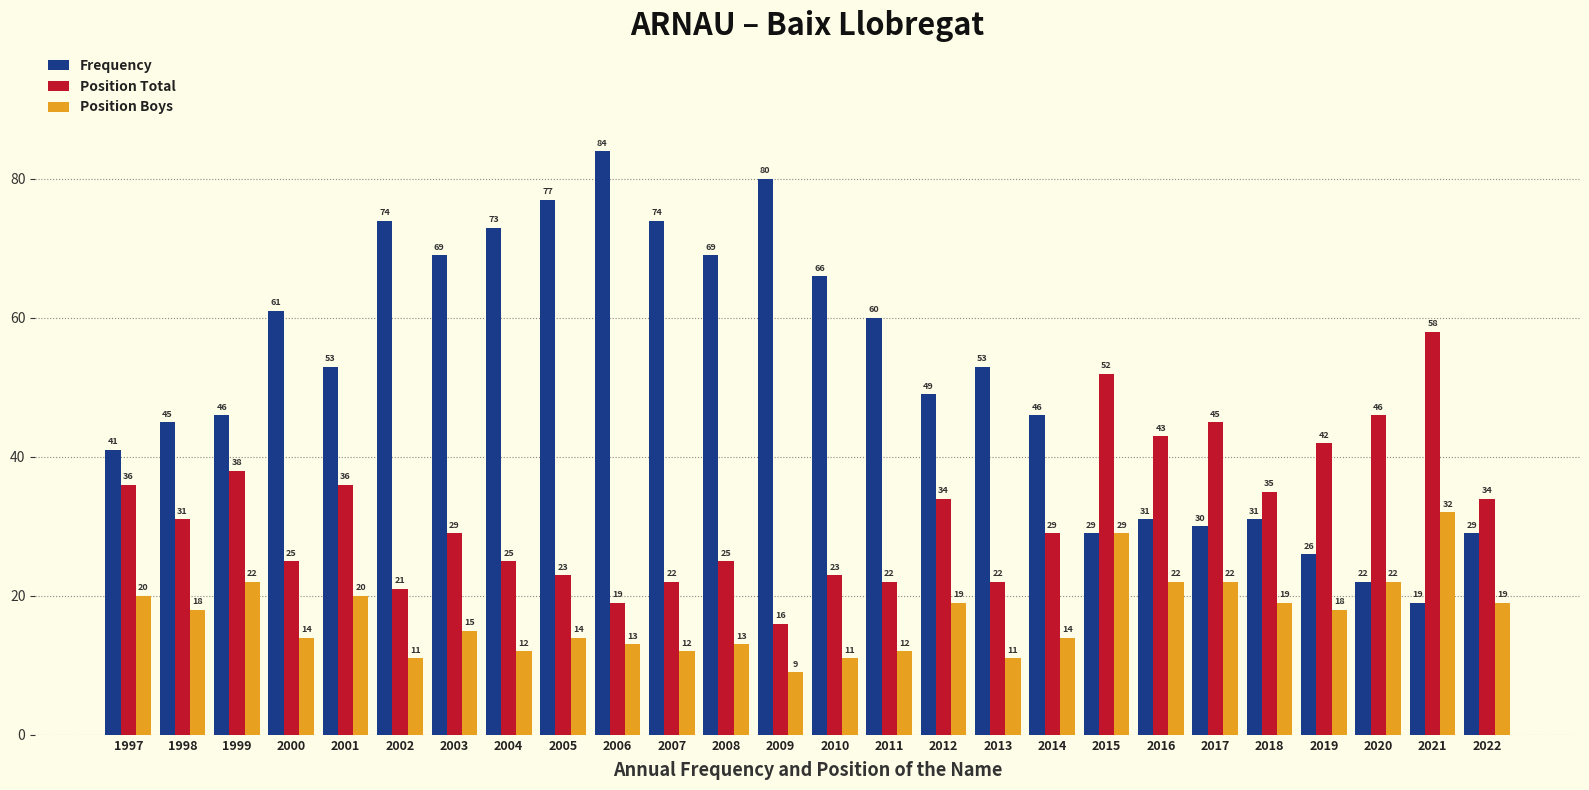

What is the maximum value for Position Boys?

32